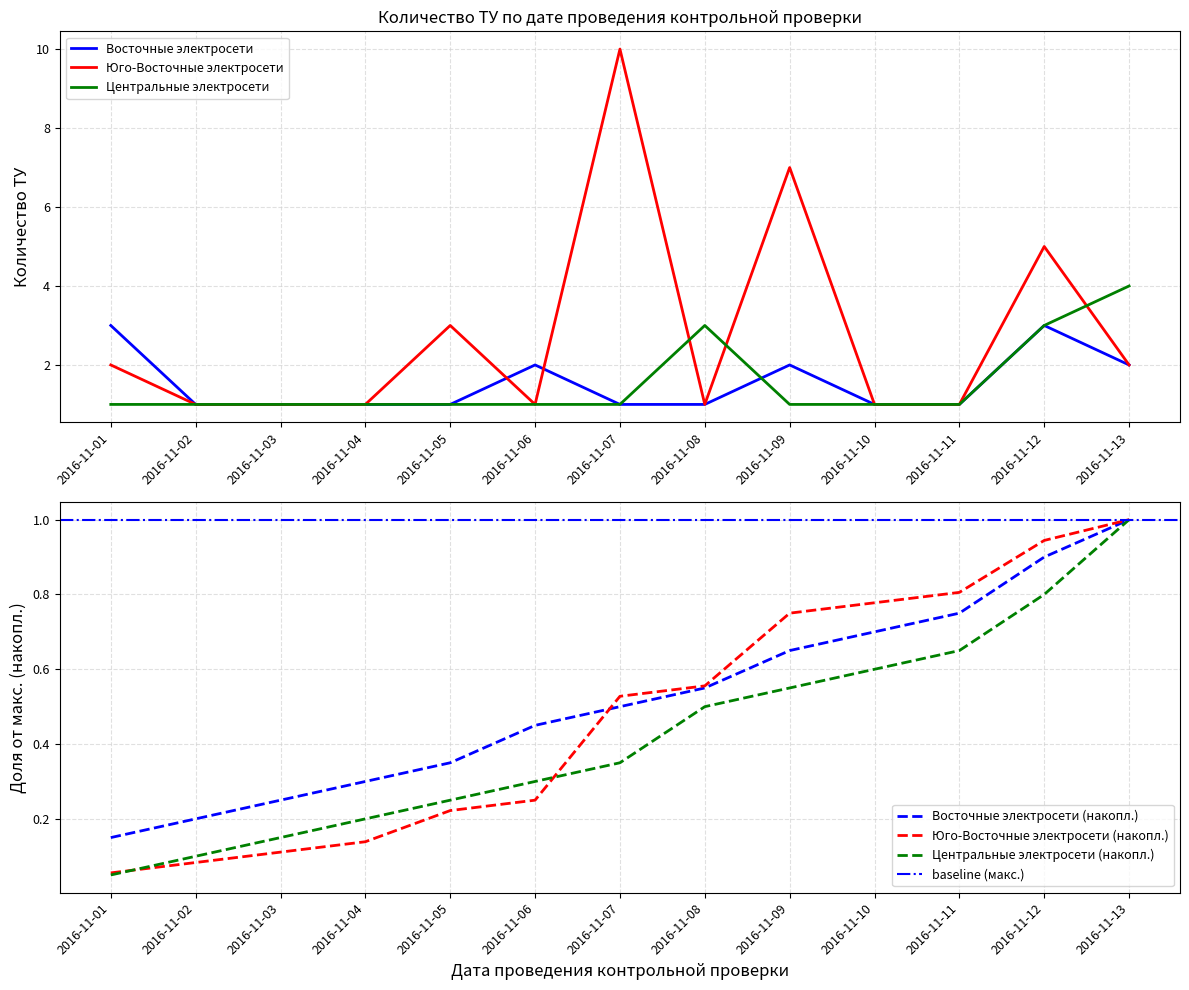

List the series in order of their peak value, highest first.

Юго-Восточные электросети, Центральные электросети, Восточные электросети